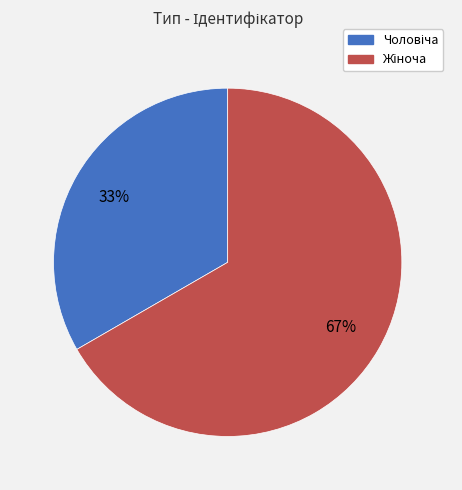

Count the number of slices in the pie.

2